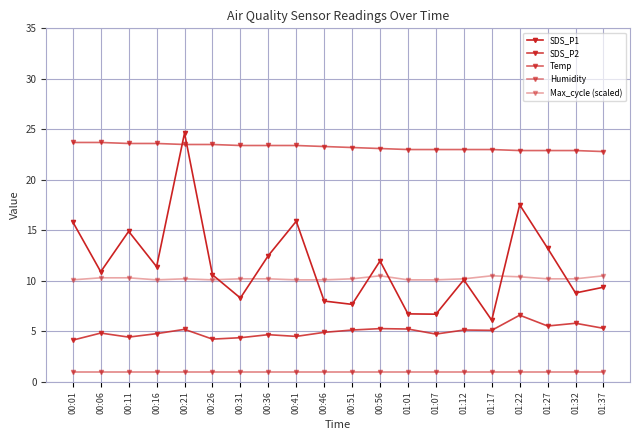

Is this an area chart (filled region under the line)?

No